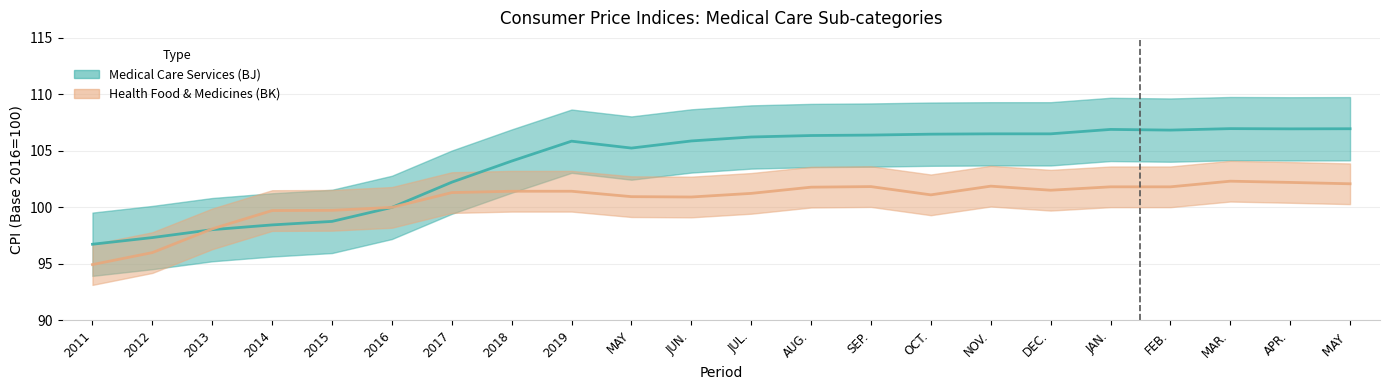

At 2019, list the series in order from smallest to largest.

Health Food & Medicines (BK), Medical Care Services (BJ)